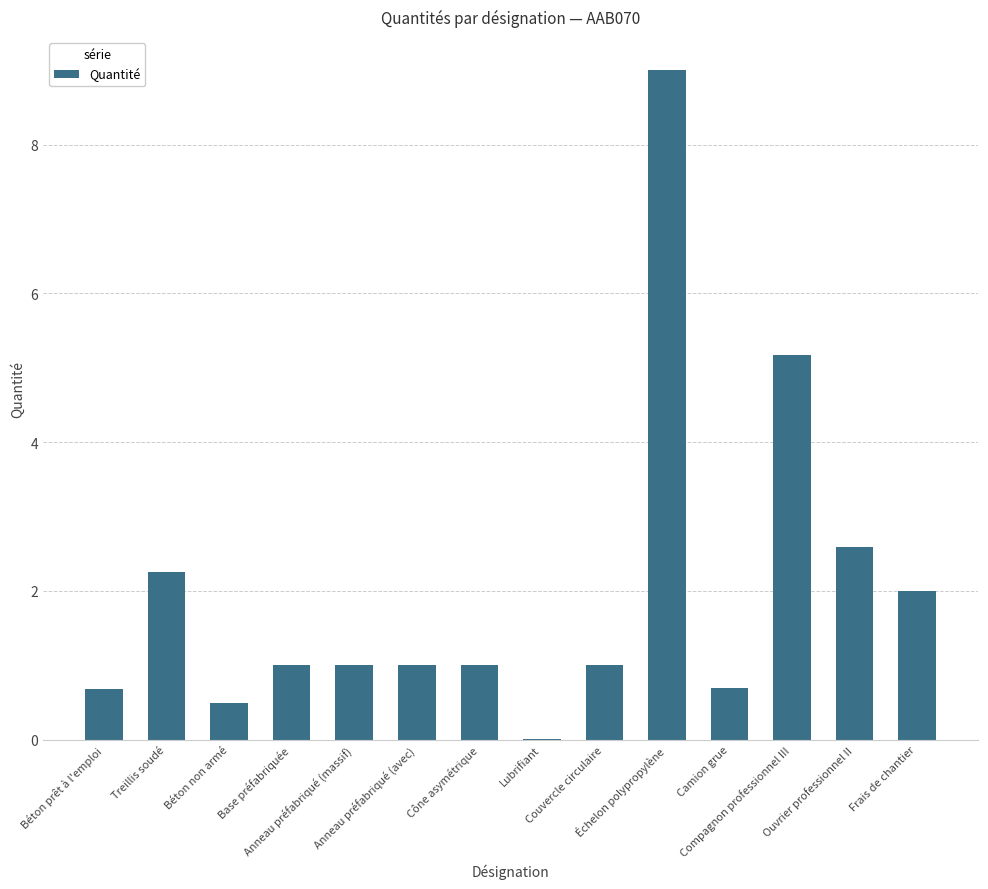

What is the sum of all values?

27.9